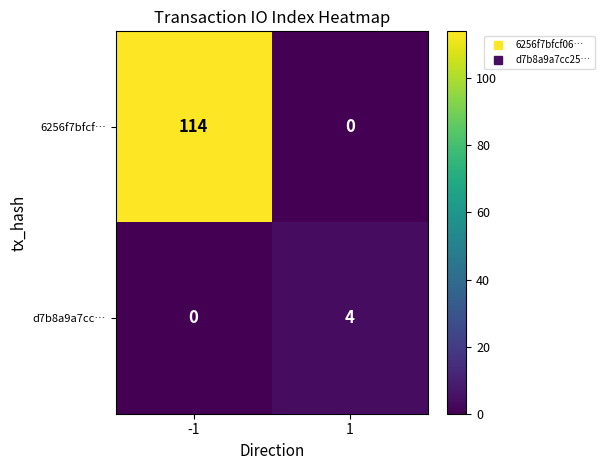

Which series has the largest total across all categories?

6256f7bfcf…